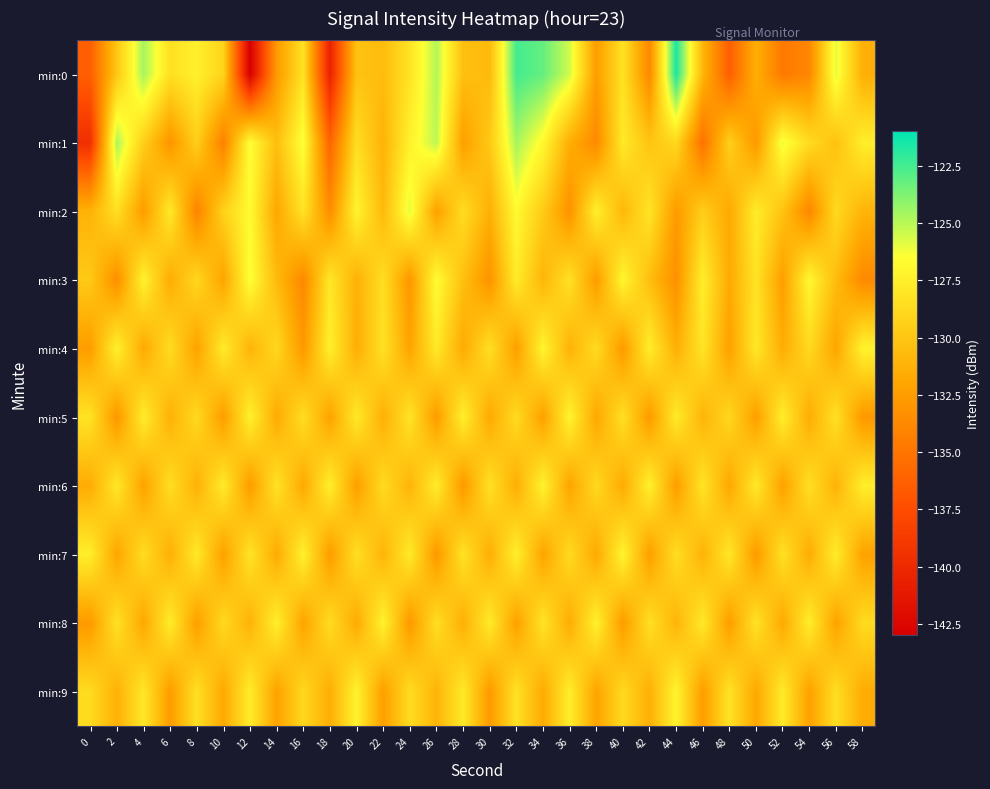

At how many categories does at least one series exceed -130?

30